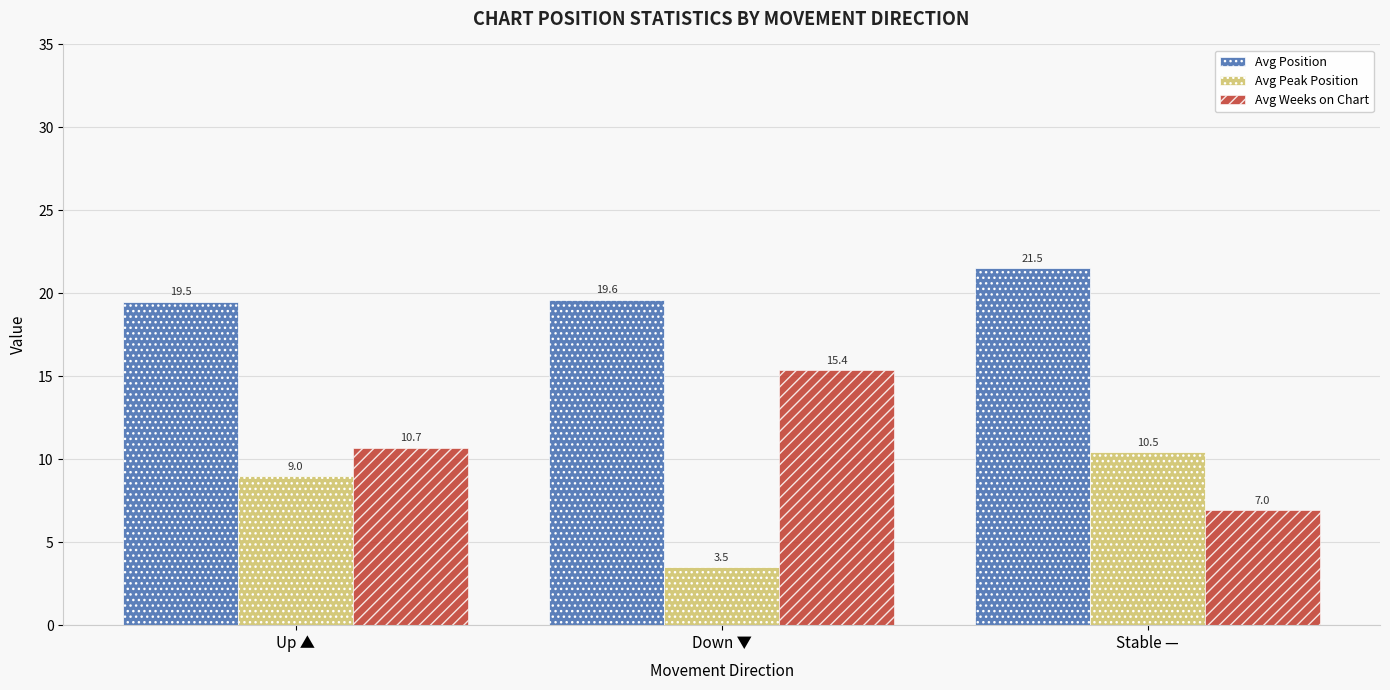

What is the value of the Avg Weeks on Chart bar at the 2nd from the left?

15.4